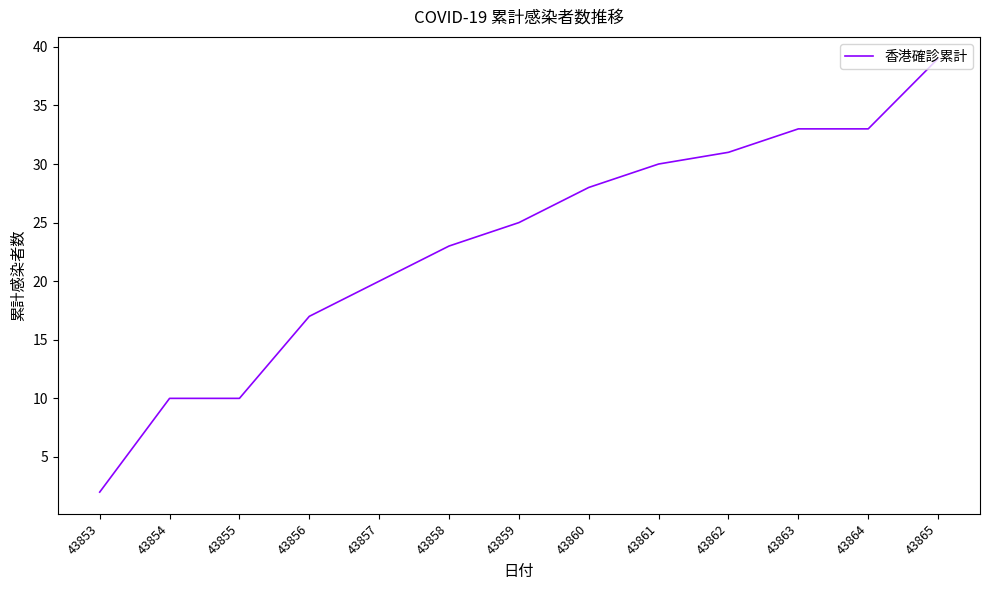

Reading right to left, what are all the values shown in this chart?

39	33	33	31	30	28	25	23	20	17	10	10	2